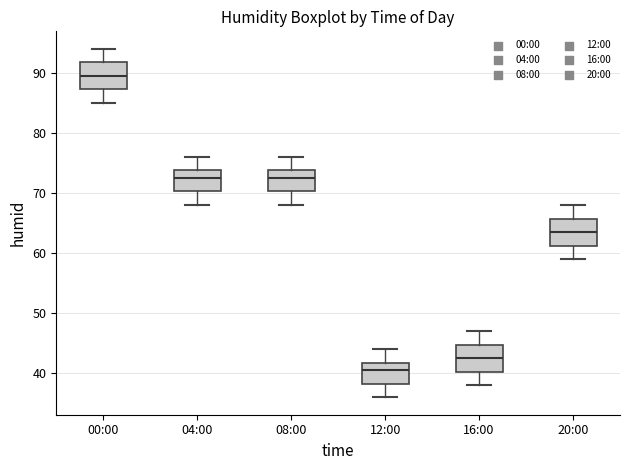

Reading left to right, read every box against the y-axis: the position of its median line, the range the box covers, and the ends of its whiskers. The values are not printed on the chart, so give them approximately, as read against the axis.

00:00: median 90, box 87 to 92, whiskers 85 to 94
04:00: median 73, box 70 to 74, whiskers 68 to 76
08:00: median 73, box 70 to 74, whiskers 68 to 76
12:00: median 41, box 38 to 42, whiskers 36 to 44
16:00: median 43, box 40 to 45, whiskers 38 to 47
20:00: median 64, box 61 to 66, whiskers 59 to 68